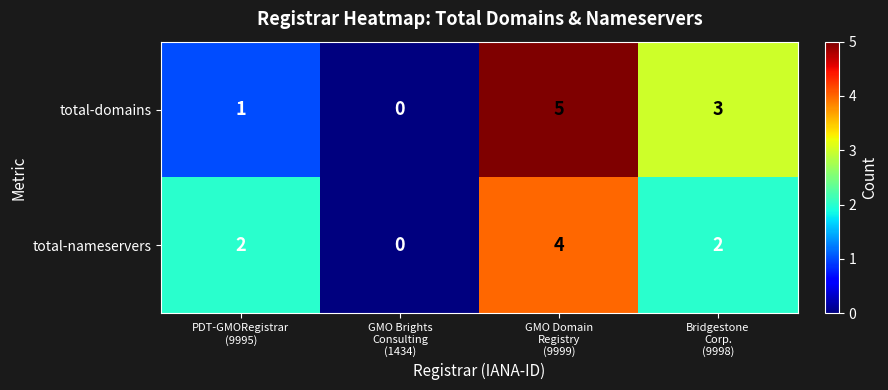

Rank the series by their average value, from highest to lowest.

total-domains, total-nameservers